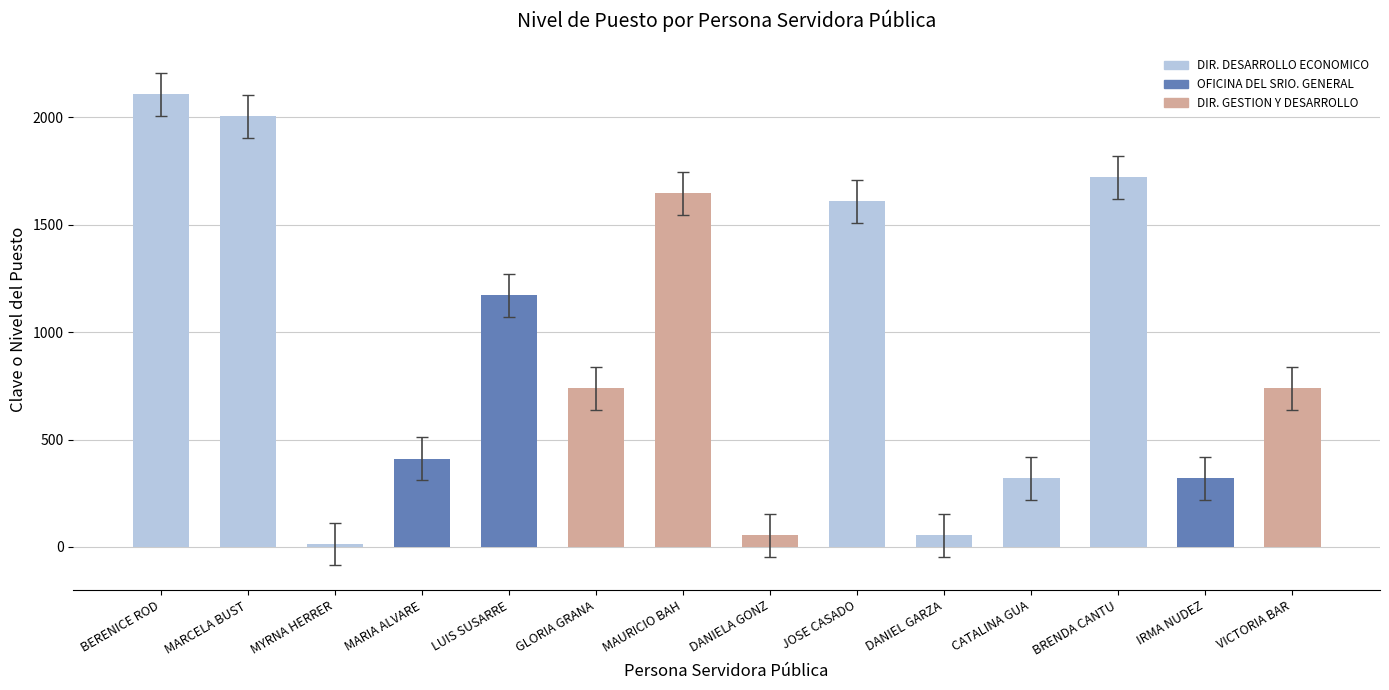

Does the chart contain stacked bars?

No